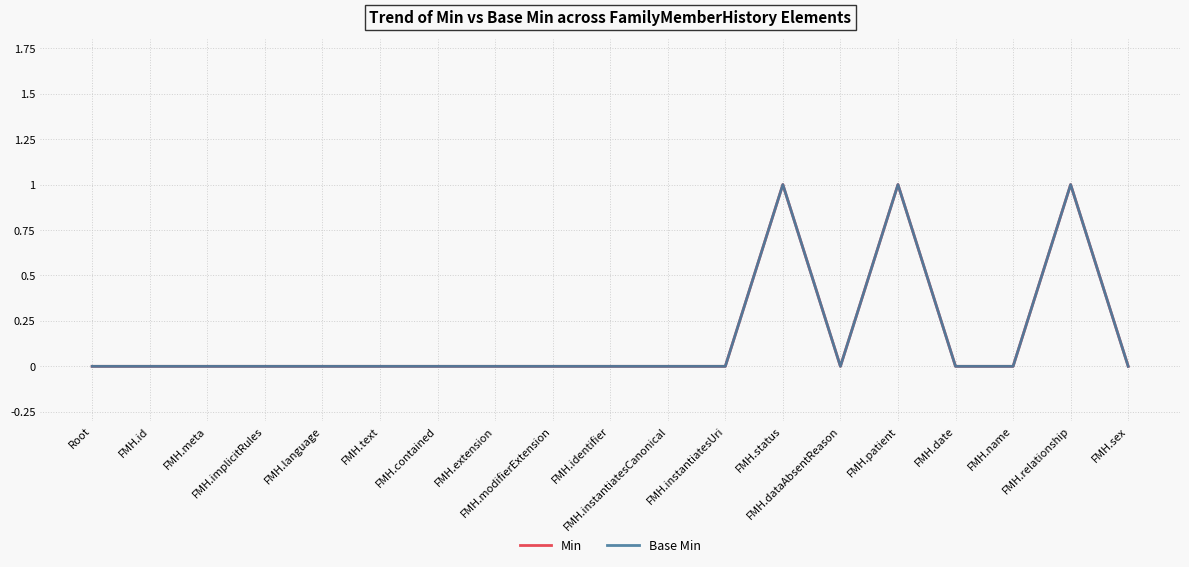

Which series changed the most between FMH.id and FMH.status?

Min